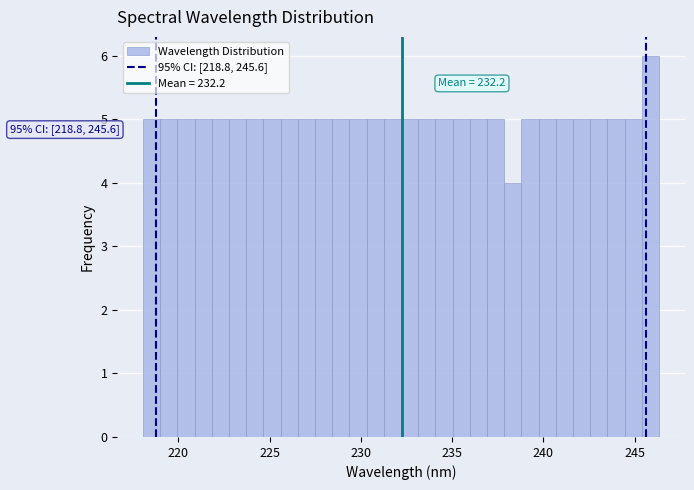

Around what value on the x-axis is the tallest bar? Give the approximate position of its centre, as read against the axis.

246.0